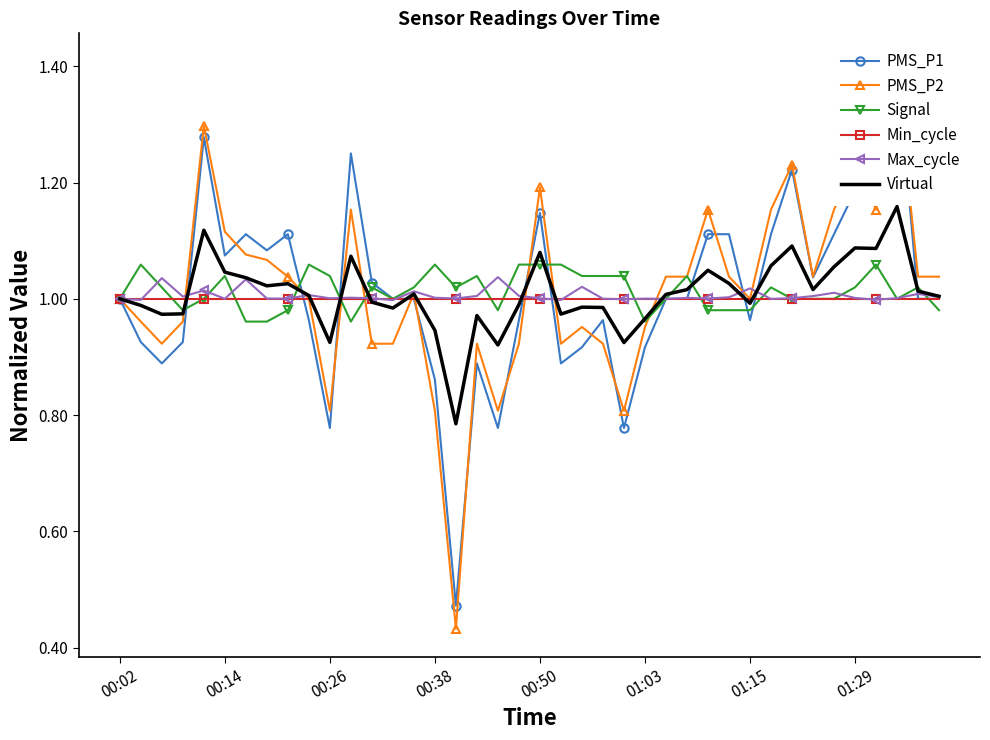

Is it true that Signal equals 1.3 at 01:03?

False